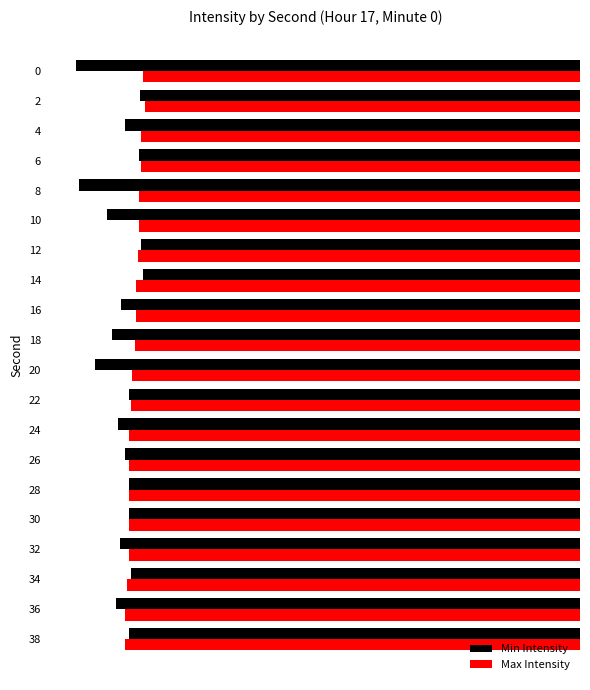

What are all the series names shown in the legend?

Min Intensity, Max Intensity